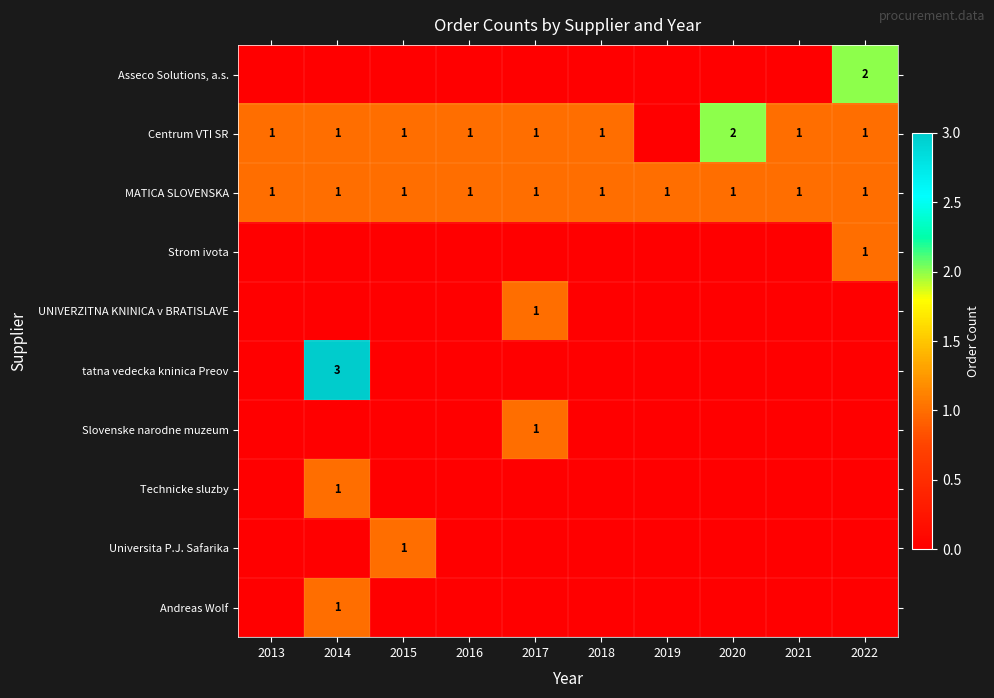

The value of MATICA SLOVENSKA at 2014 is 1. True or false?

True